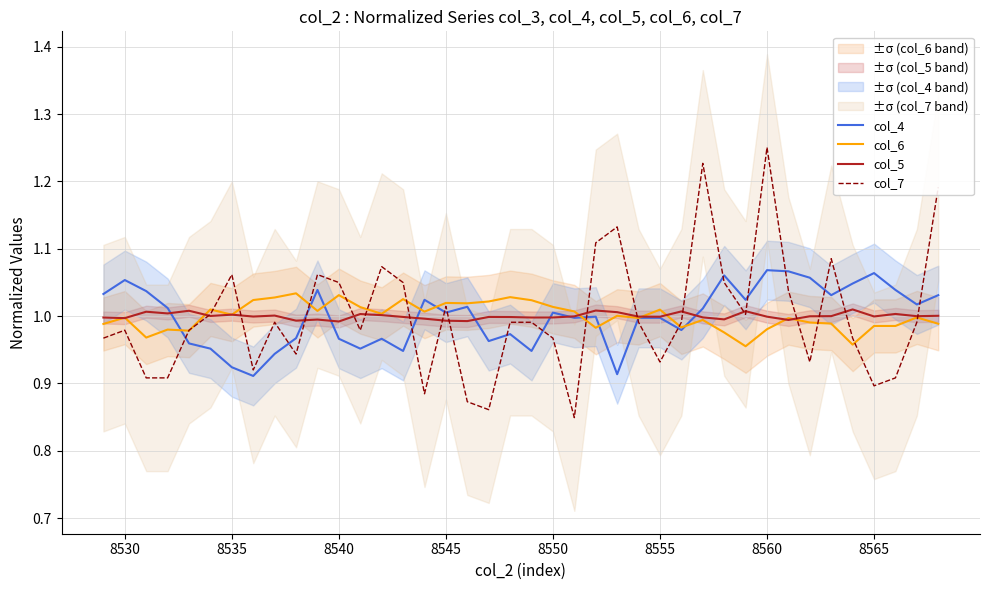

True or false: col_7 has a value of 2.1 at 8560.

False